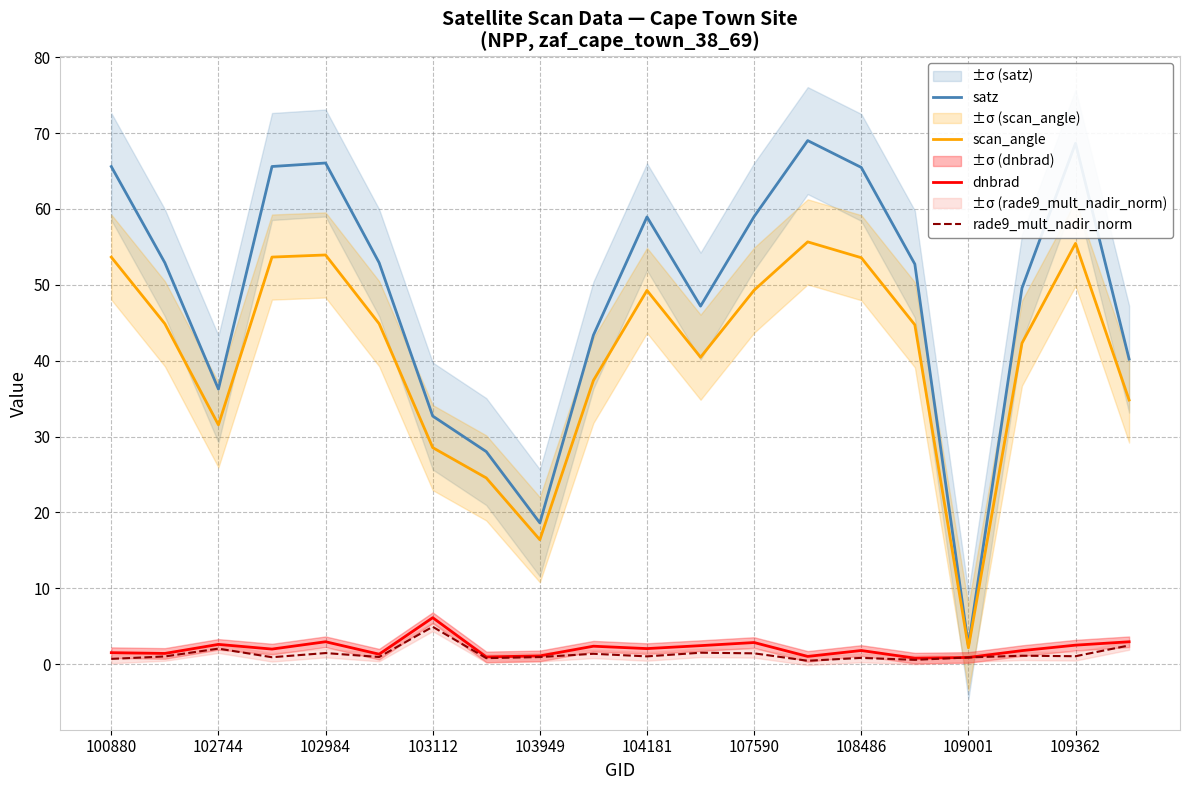

The value of scan_angle at 100880 is 53.6. True or false?

True